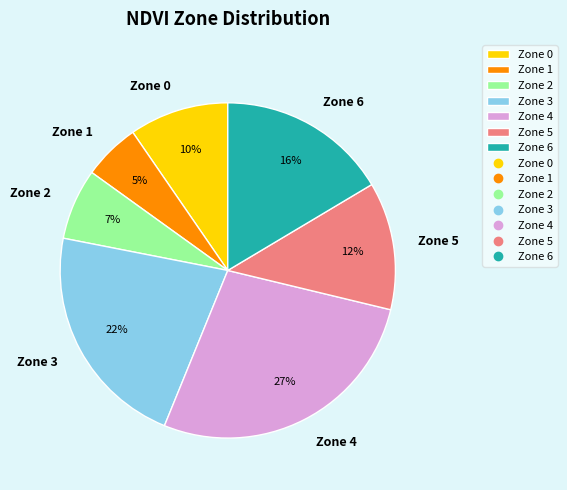

To the nearest percent, what is the average slice percentage?

14%